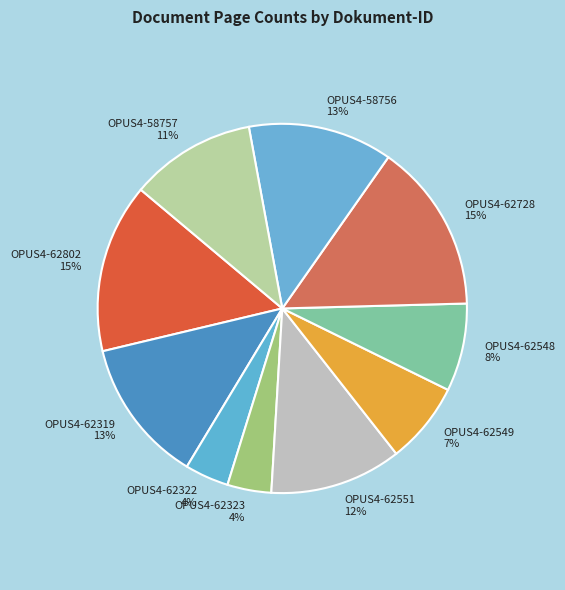

What is the ratio of the value at OPUS4-62549 to the value at OPUS4-62802?

0.5